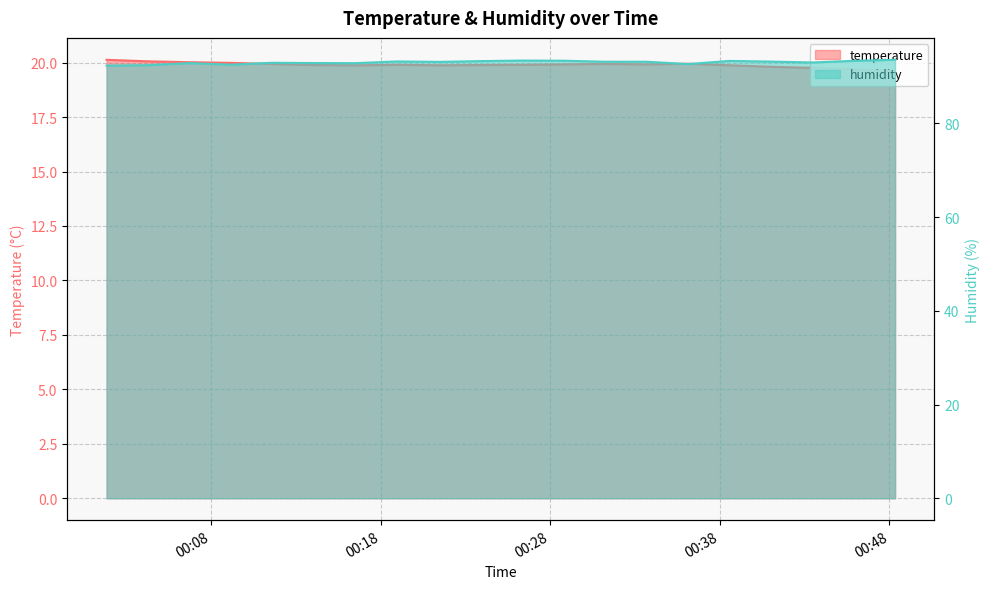

Where is the first local minimum for humidity?

2022-07-23T00:09:10